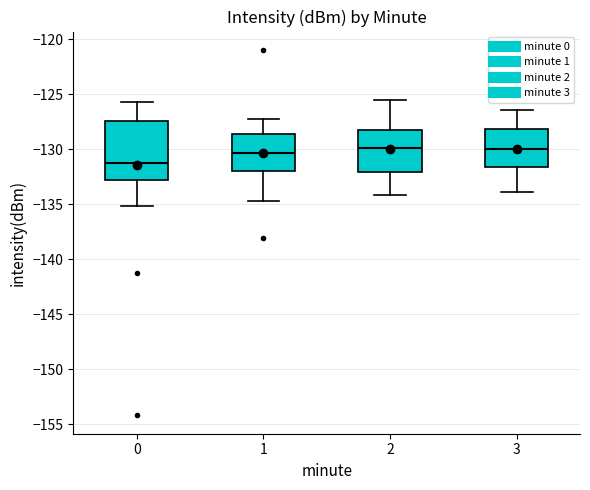

Where is the upper edge of the box at x = 2 on the y-axis? The values are not printed on the chart, so give them approximately, as read against the axis.

-128.0